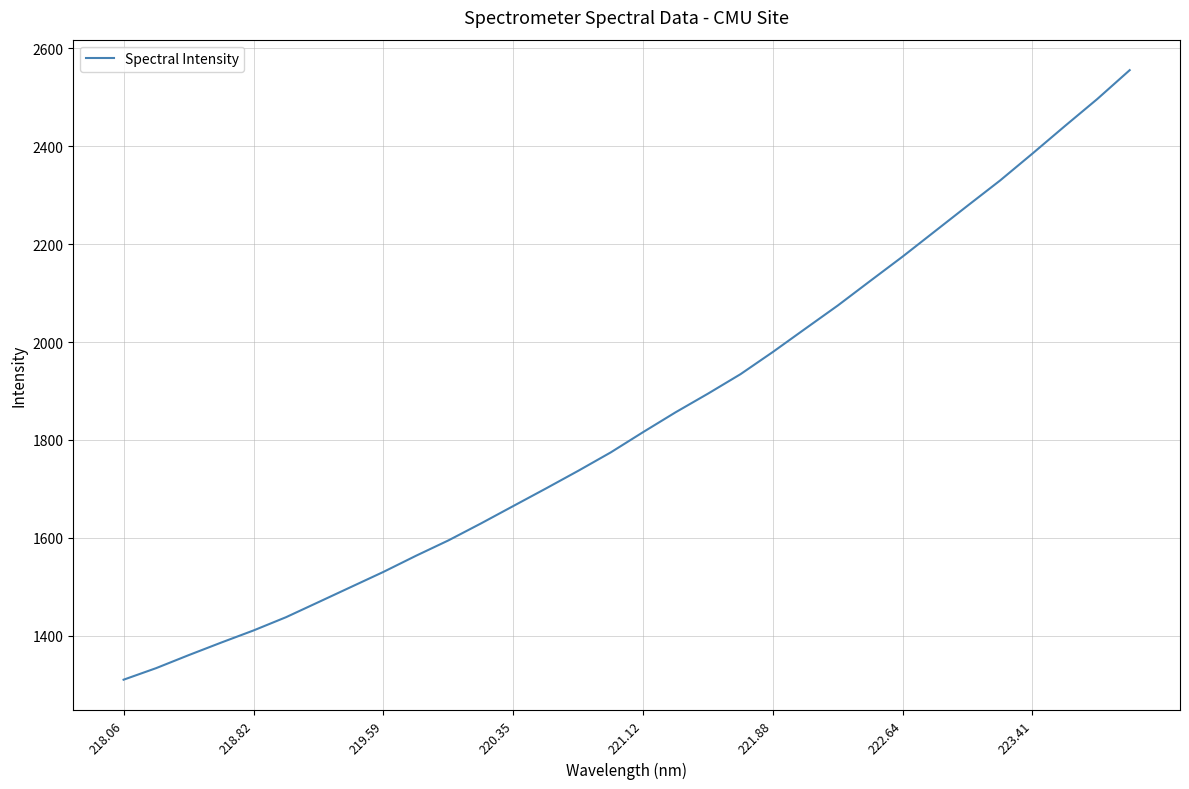

What is the difference between the maximum and minimum values?

1245.6